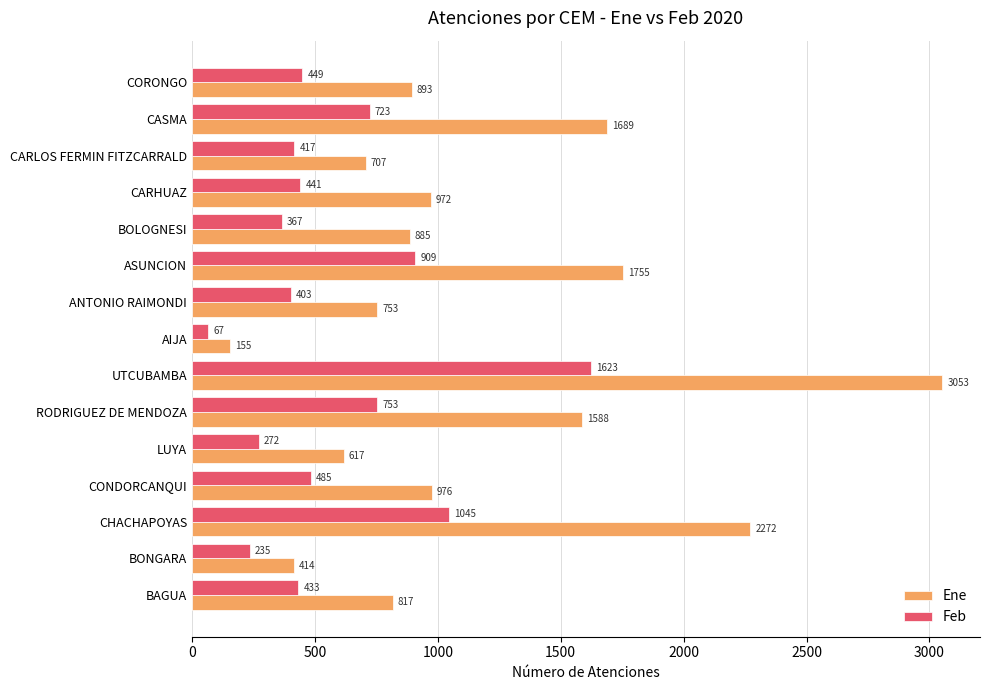

How many values in the Ene series are below 893?

7